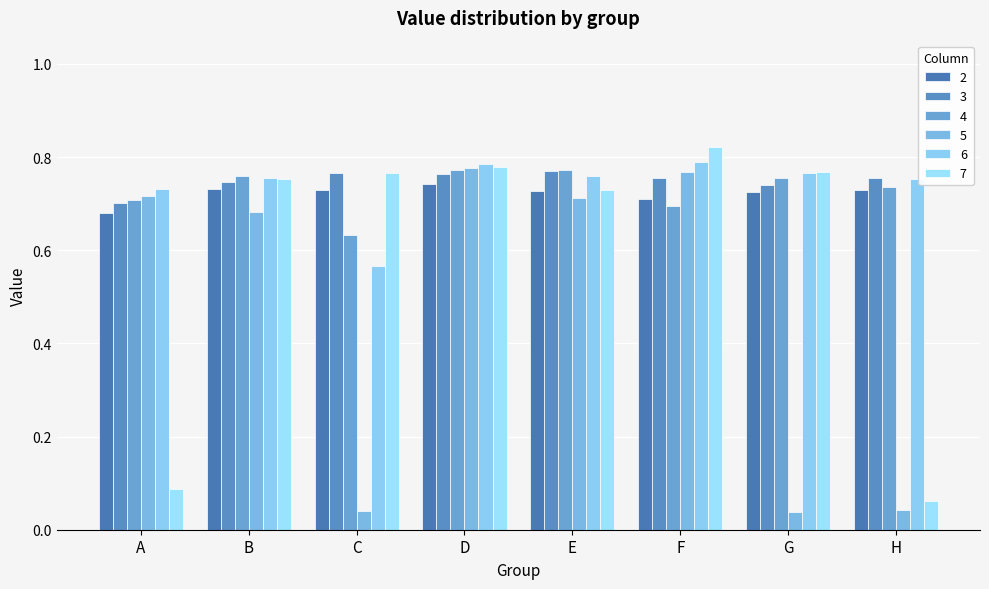

Does the chart contain any negative values?

No